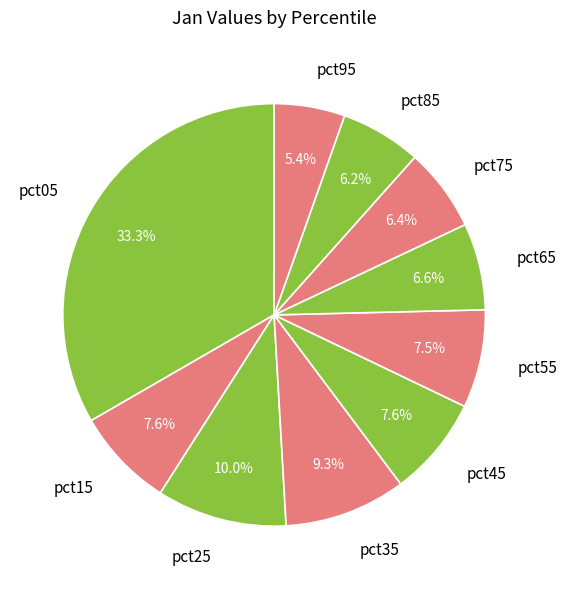

The pct45 slice represents 20% of the pie. True or false?

False